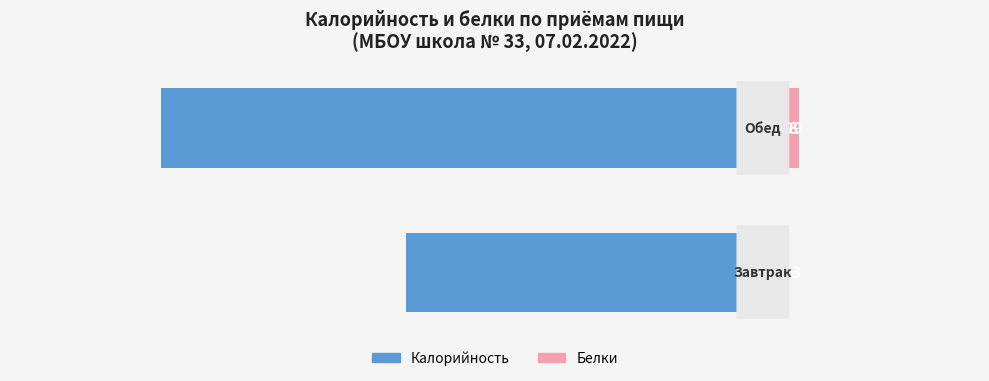

Are the bars grouped side by side (vs. stacked)?

Yes